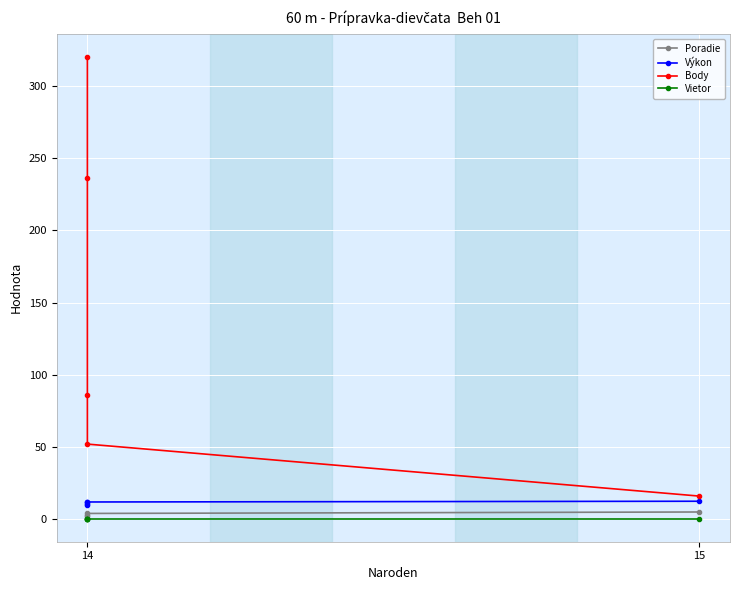

What is the value of the Poradie point at the 2nd from the left?

1.0